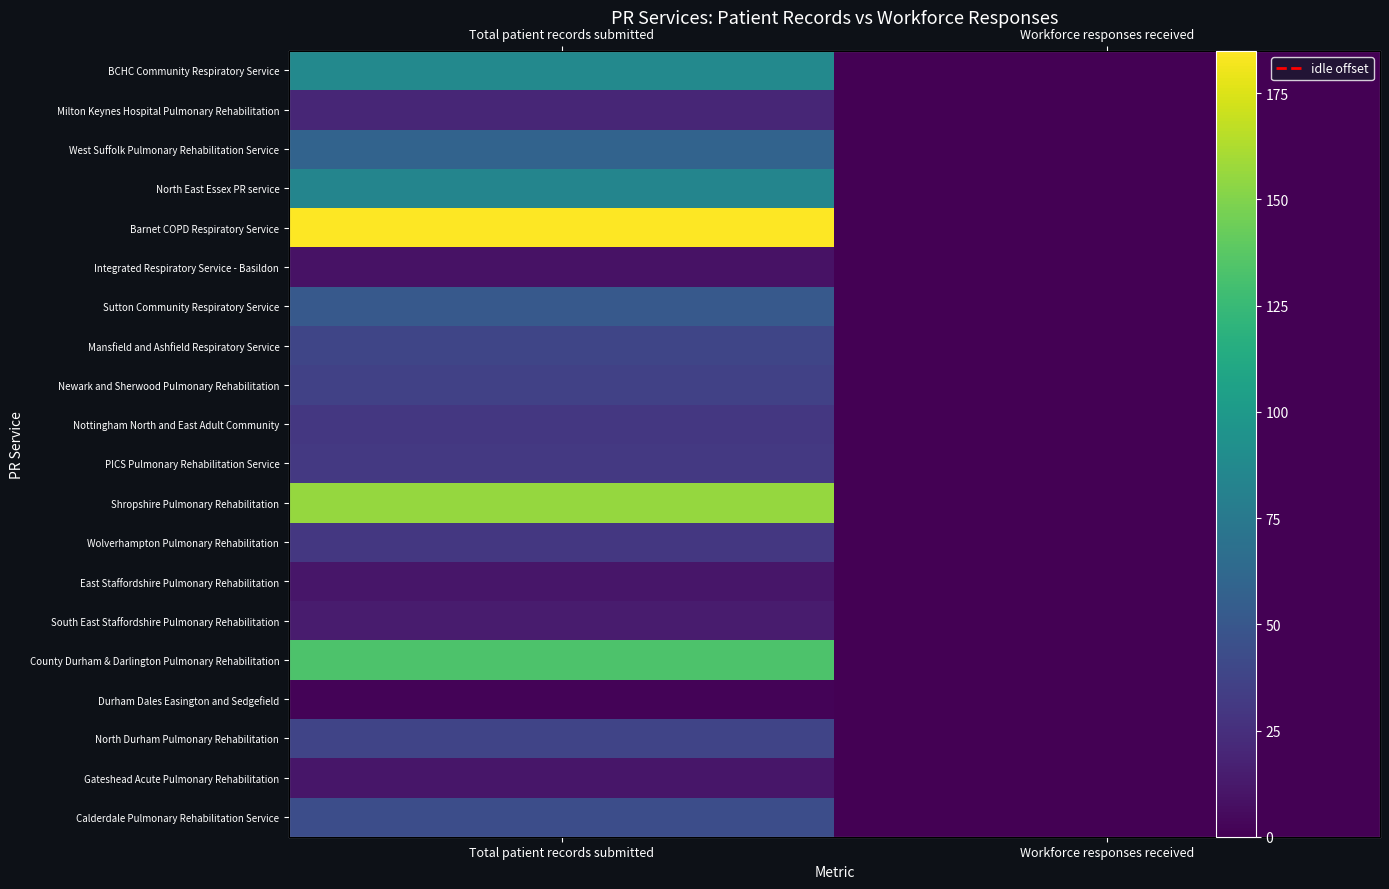

Which series has the widest spread of values?

Barnet COPD Respiratory Service